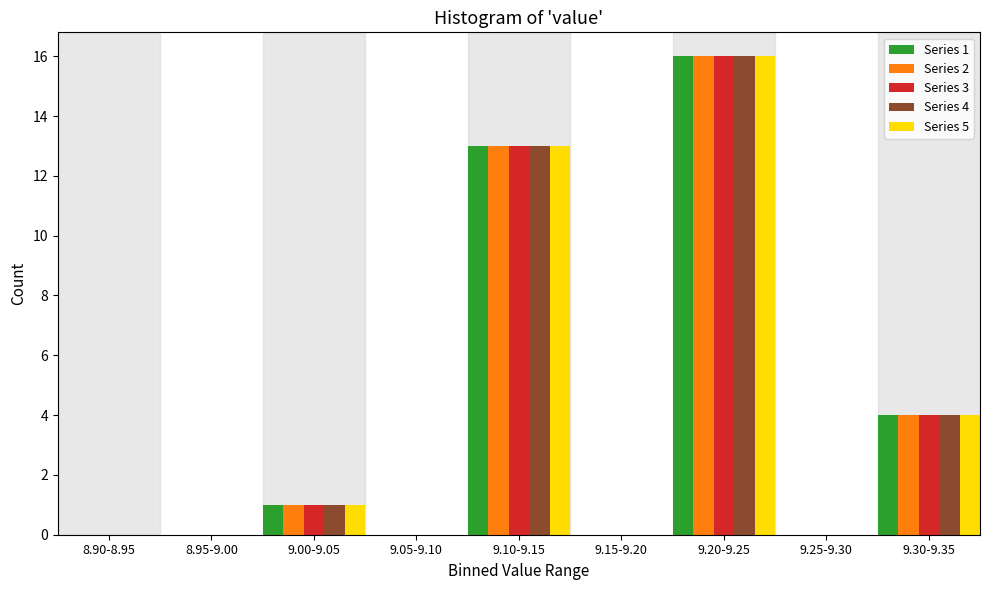

At which label does Series 5 reach its peak?

9.20-9.25